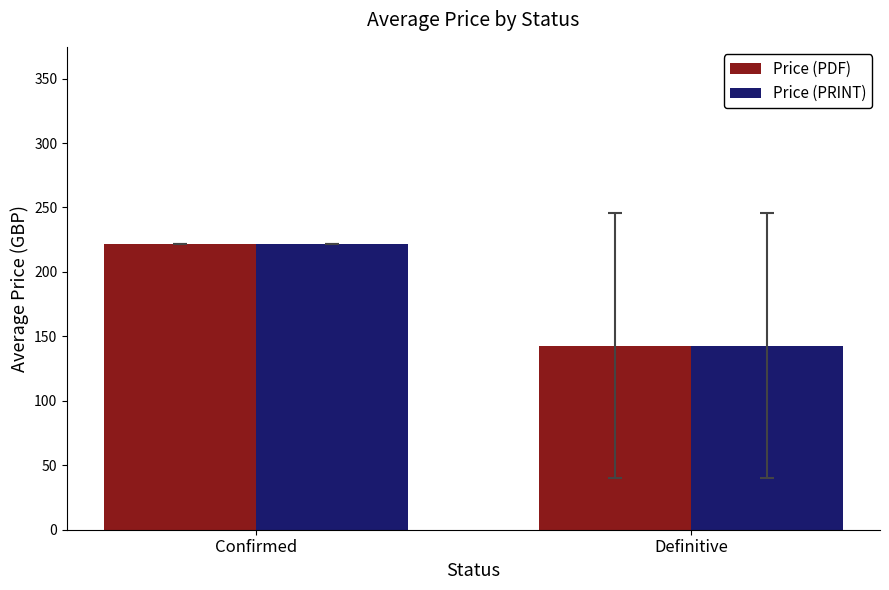

True or false: Price (PDF) has a value of 30.2 at Definitive.

False